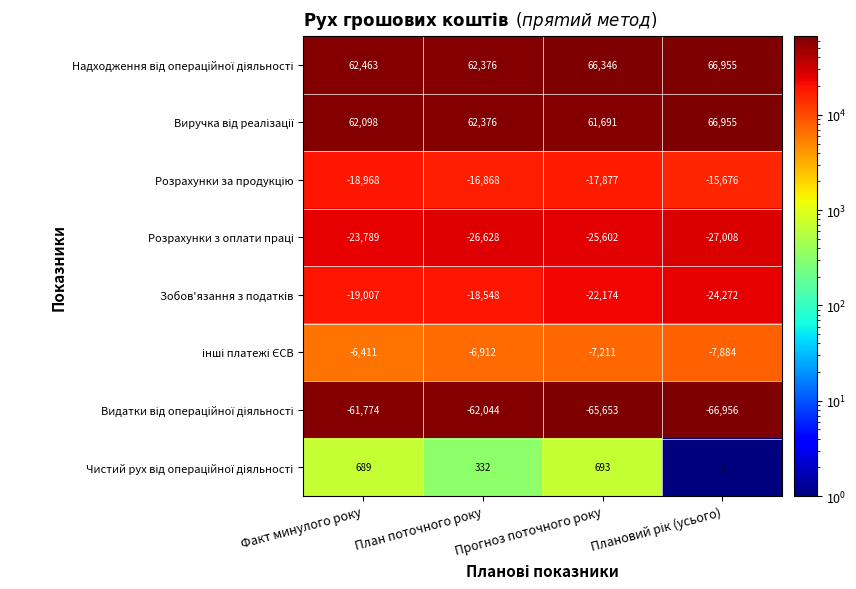

What is the smallest value displayed?

-66956